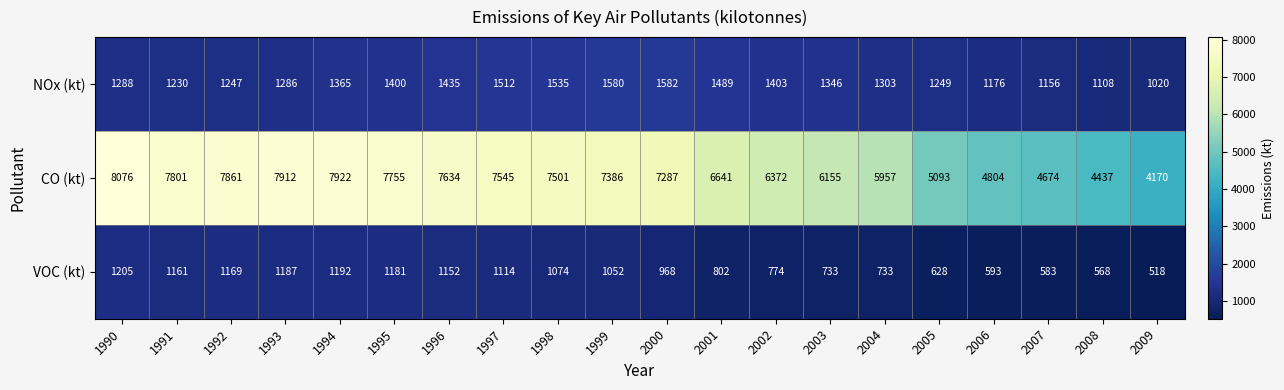

Which series changed the most between 1991 and 2005?

CO (kt)